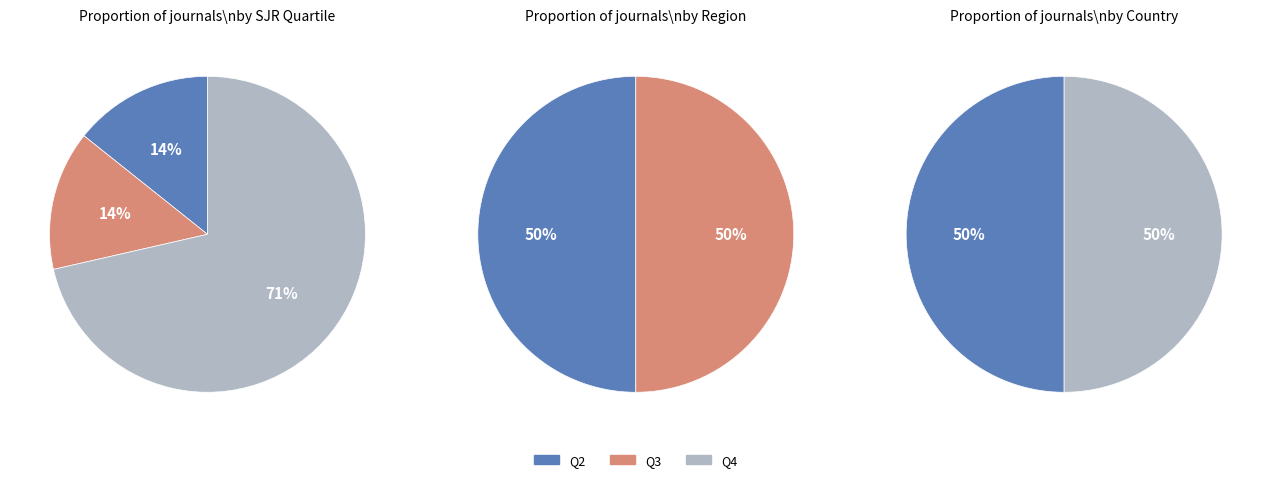

Count the number of slices in the pie.

3